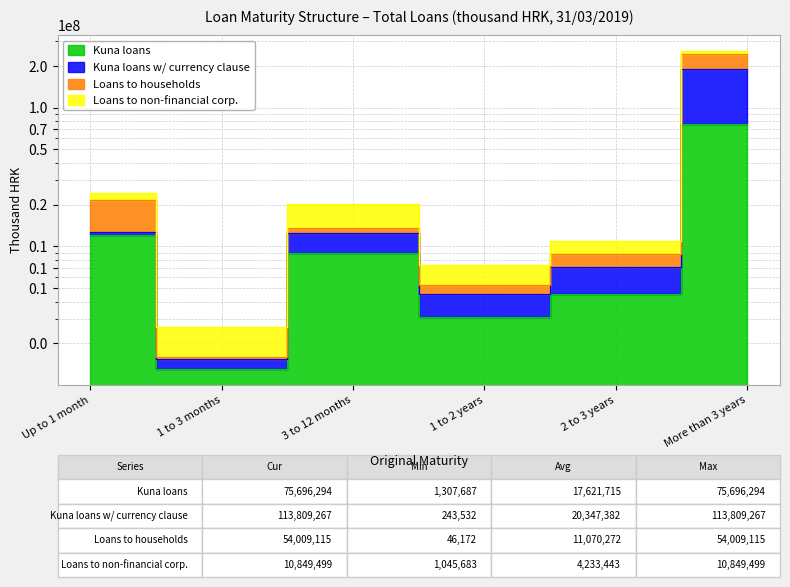

The Loans to households series shows 29554167 at Up to 1 month. True or false?

False